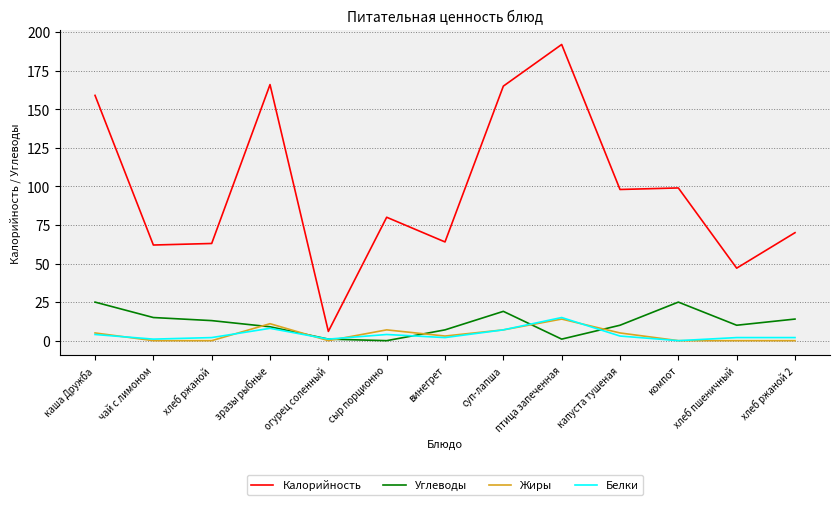

Which series has the largest total across all categories?

Калорийность